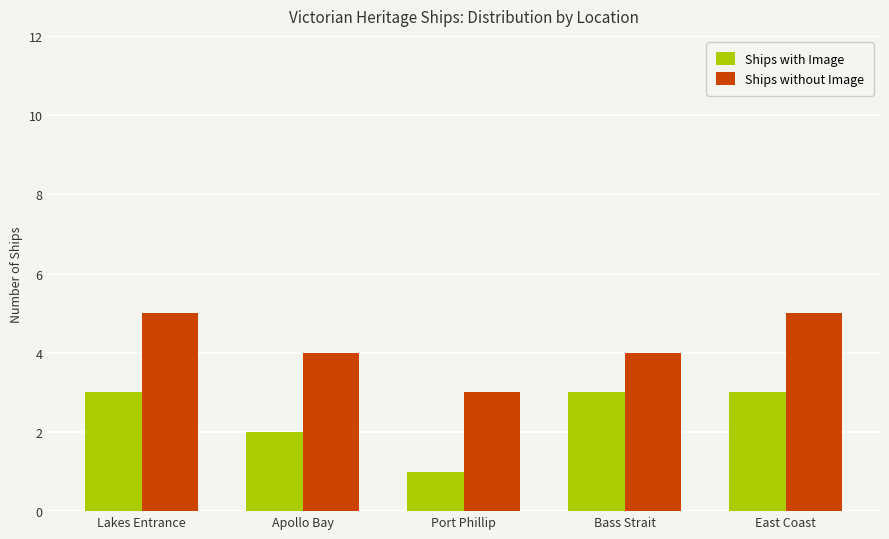

What is the label of the 5th bar from the right?

Lakes Entrance